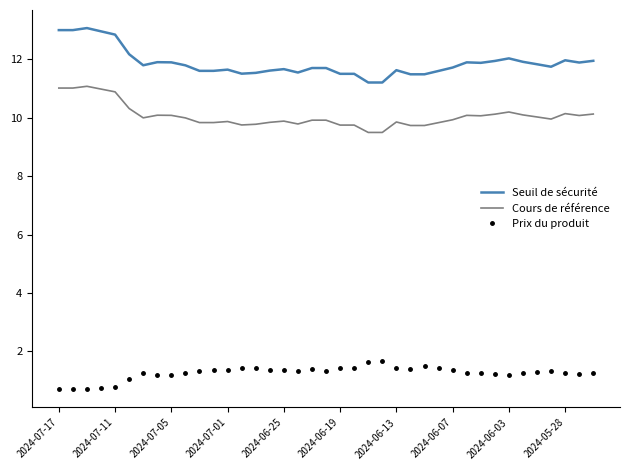

True or false: Prix du produit and Seuil de sécurité intersect in this chart.

False